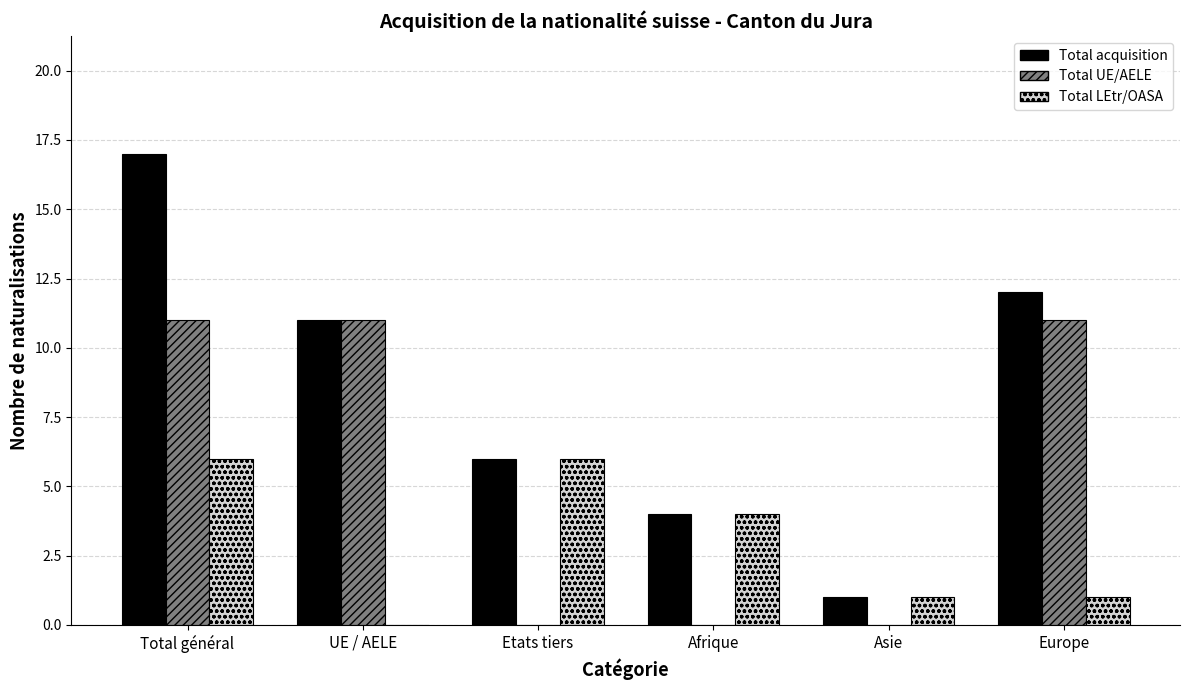

Which series changed the most between UE / AELE and Afrique?

Total UE/AELE